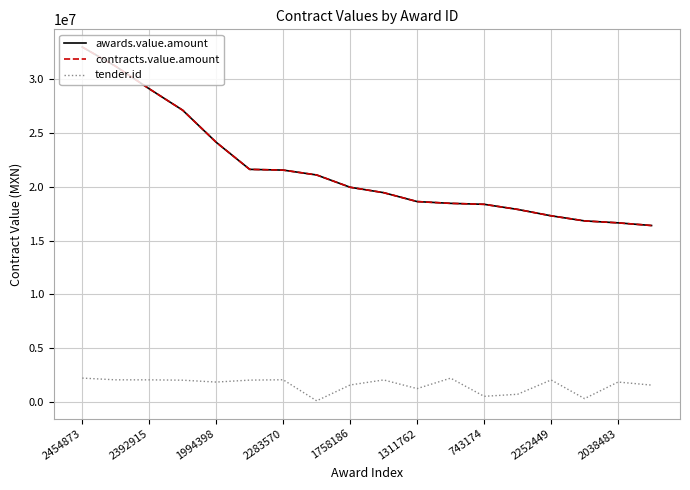

True or false: awards.value.amount has more than 1 interior local peaks.

False